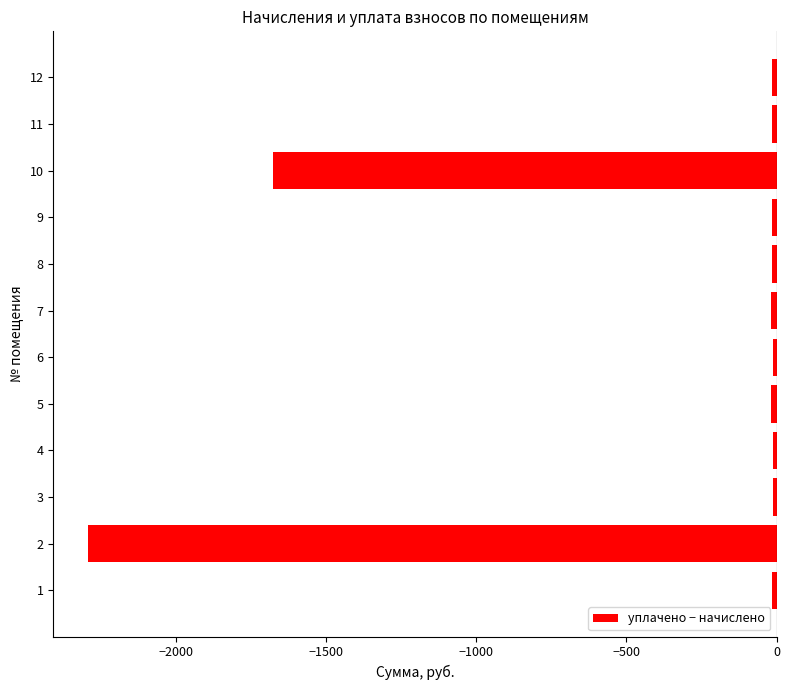

Where is the data nearest to the value -1153?

10